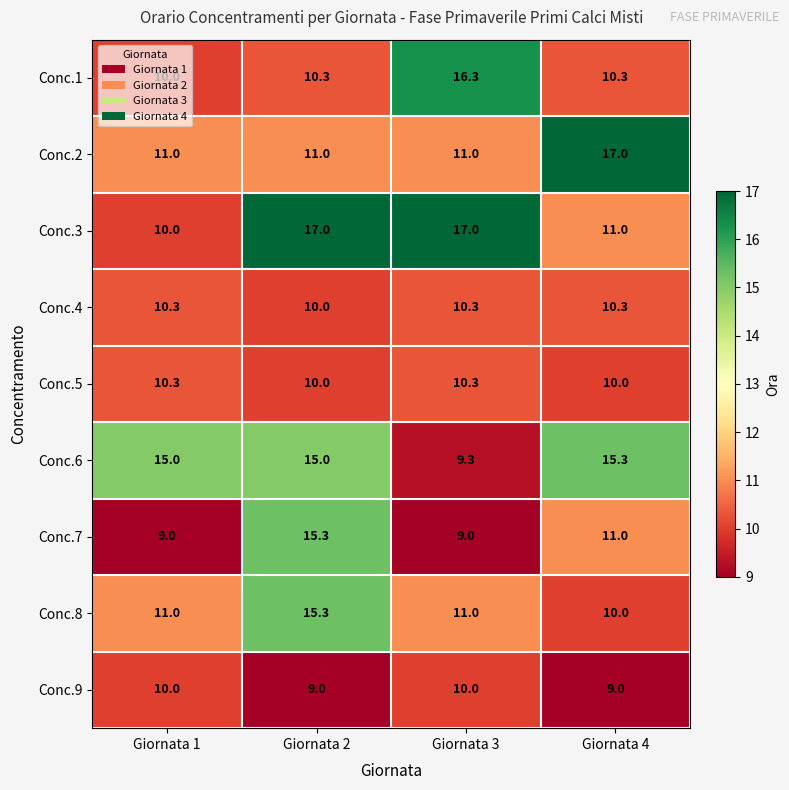

Which series has the largest total across all categories?

Conc.3